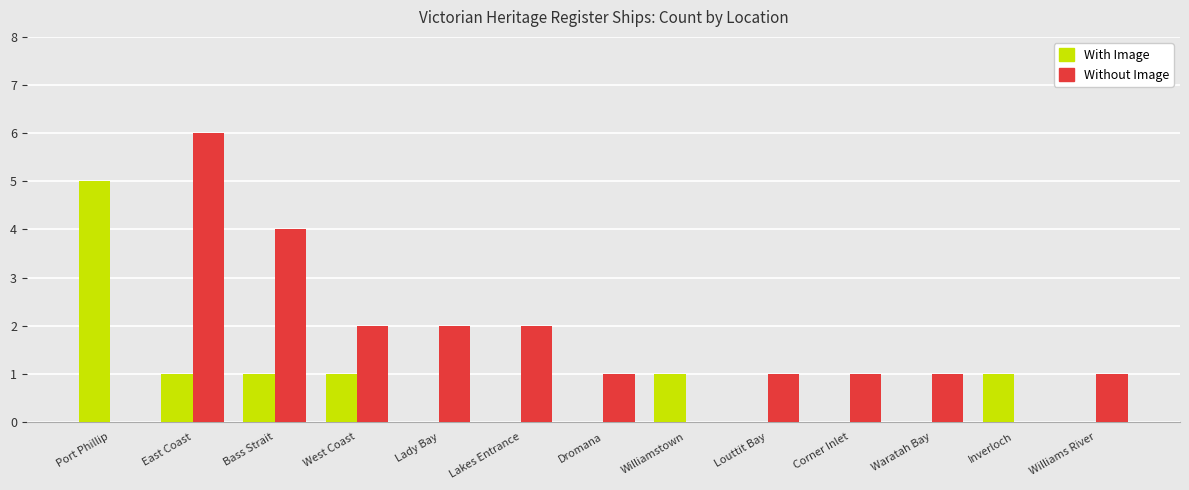

Is it true that With Image equals 0 at Lady Bay?

True